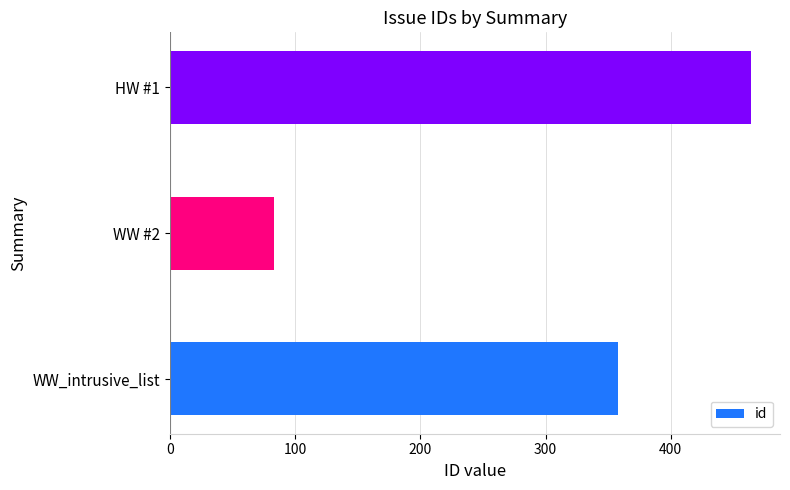

Between WW #2 and HW #1, which is larger?

HW #1